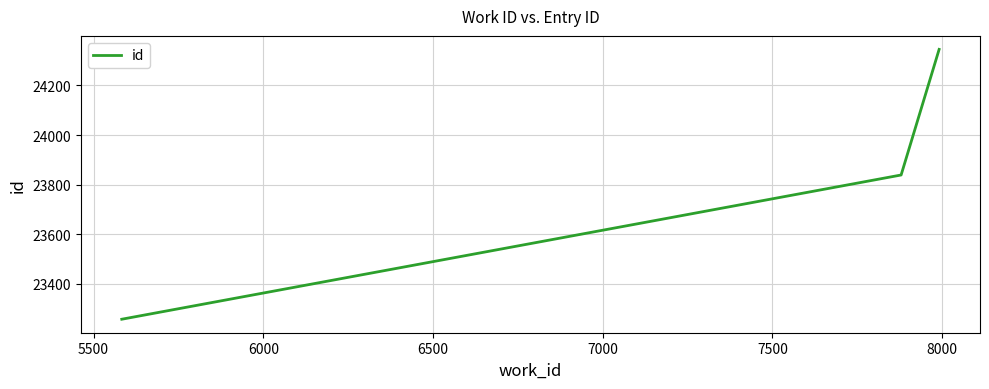

What is the sum of all values?

71442